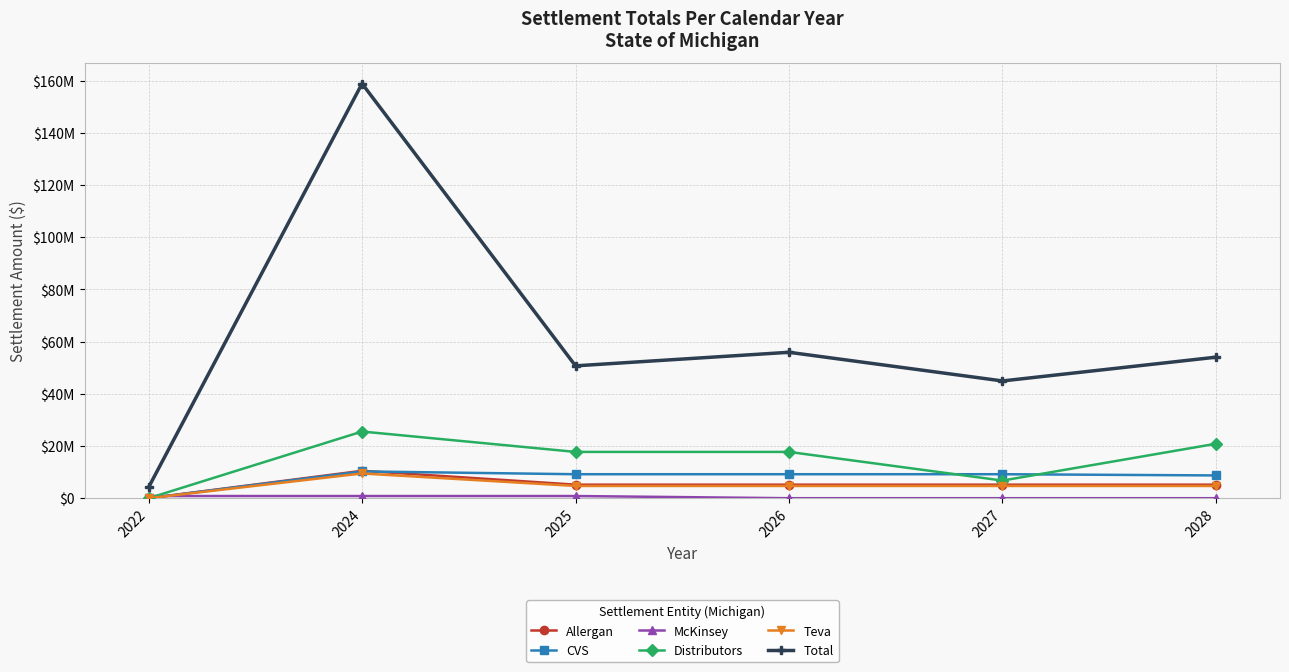

The value of Total at 2025 is 21130756.5. True or false?

False